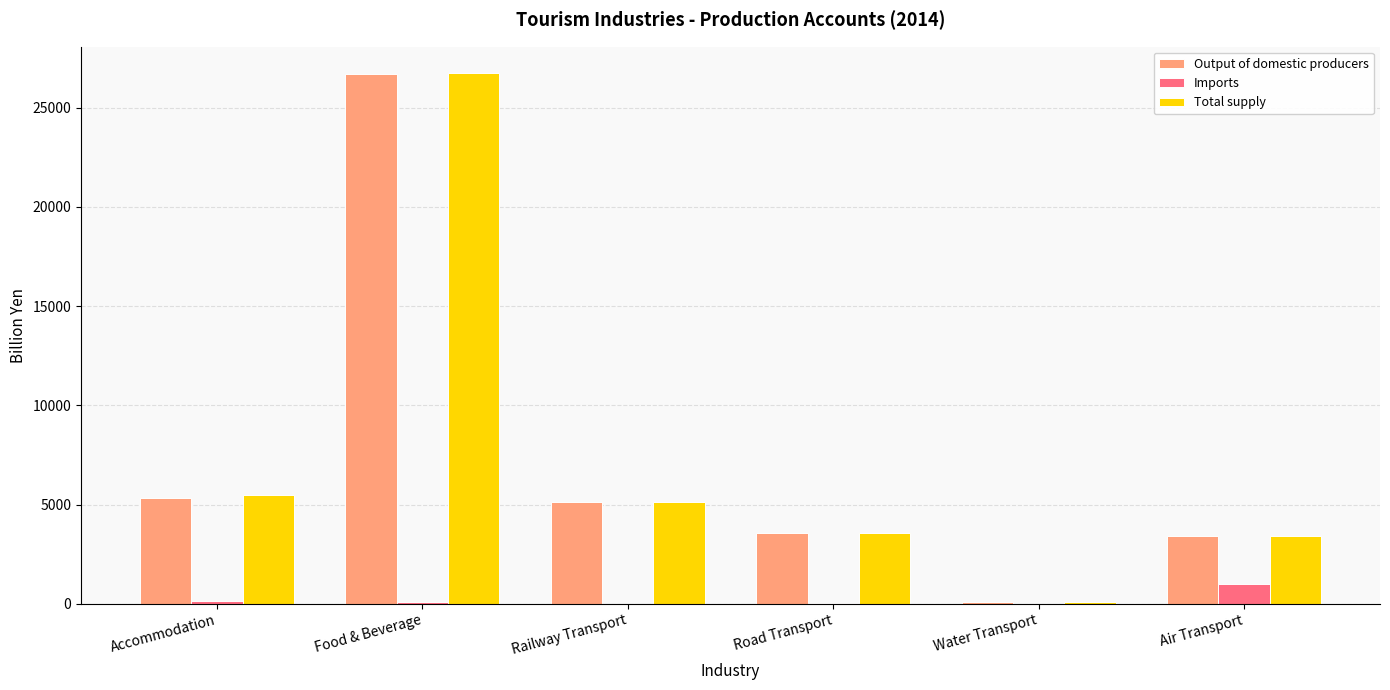

True or false: Total supply has a value of 8751 at Railway Transport.

False